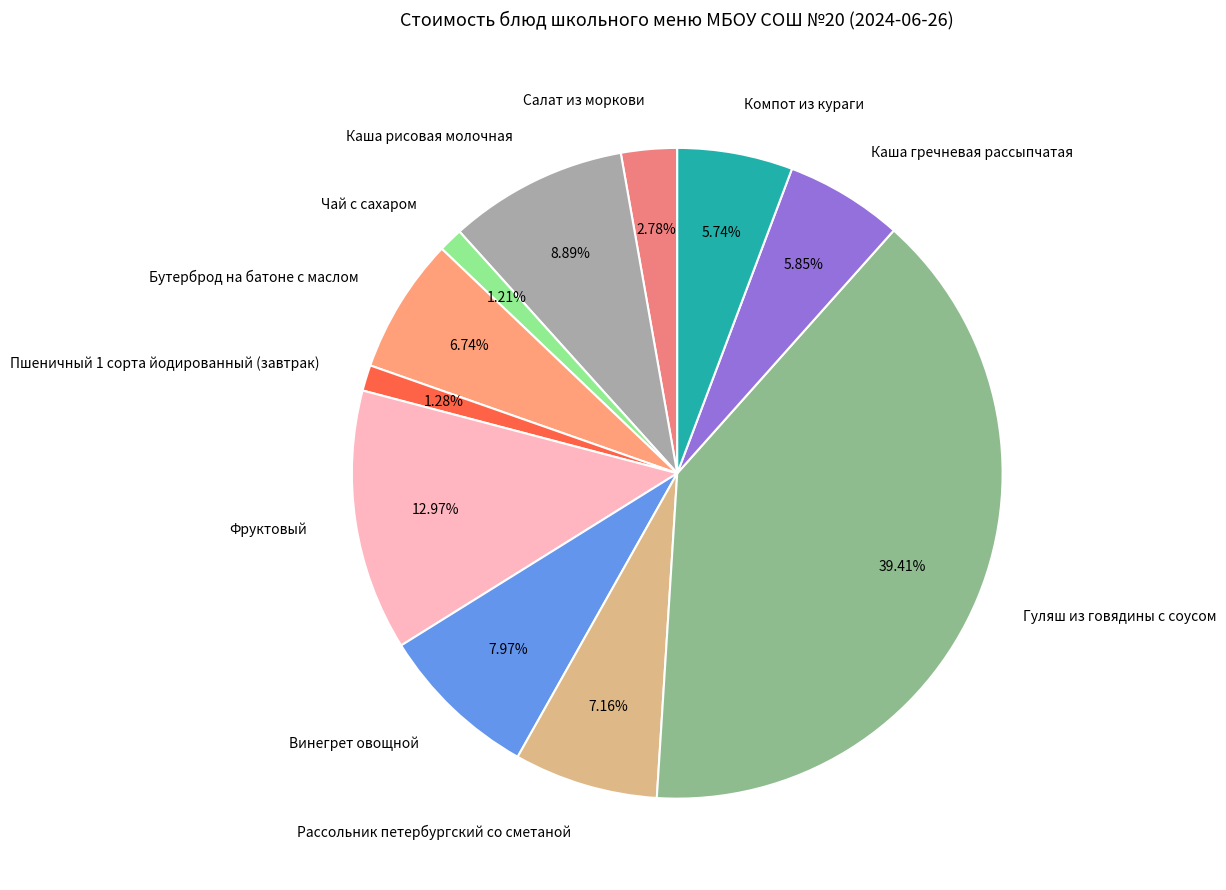

Which category has the biggest portion of the pie?

Гуляш из говядины с соусом